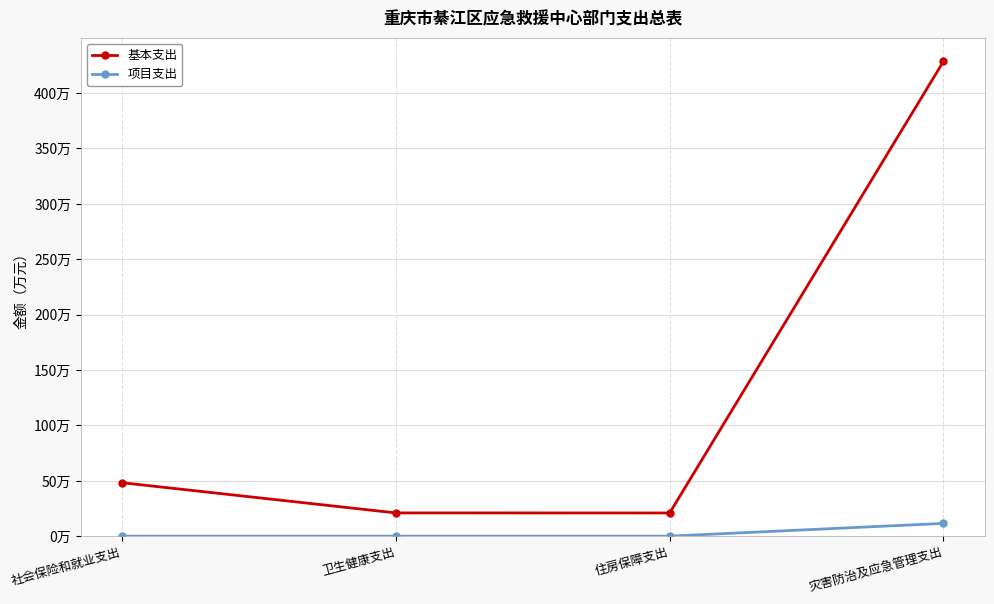

What is the difference between the 项目支出 values at 灾害防治及应急管理支出 and 住房保障支出?

11.5